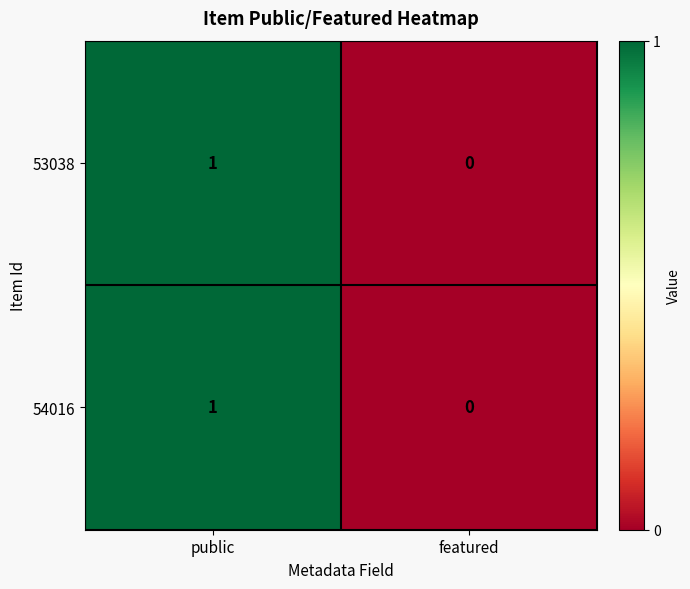

The 54016 series shows 1 at public. True or false?

True